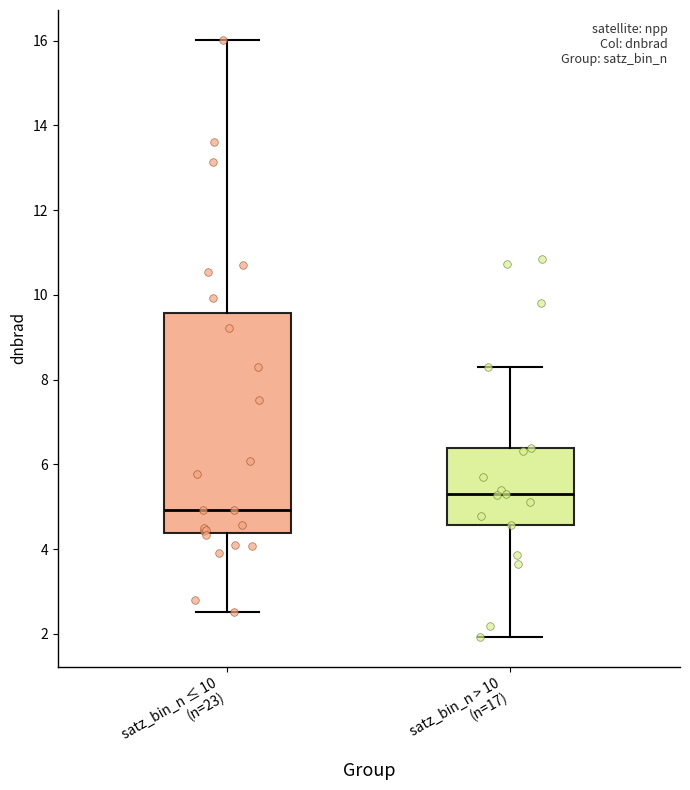

Where does the median line of the box for satz_bin_n > 10 (n=17) sit on the y-axis? The values are not printed on the chart, so give them approximately, as read against the axis.

5.4